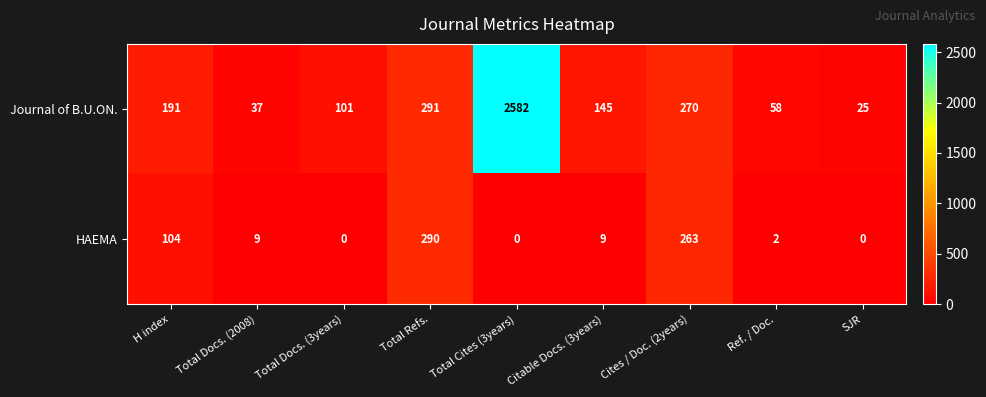

What is the total value across all series at Total Cites (3years)?

2582